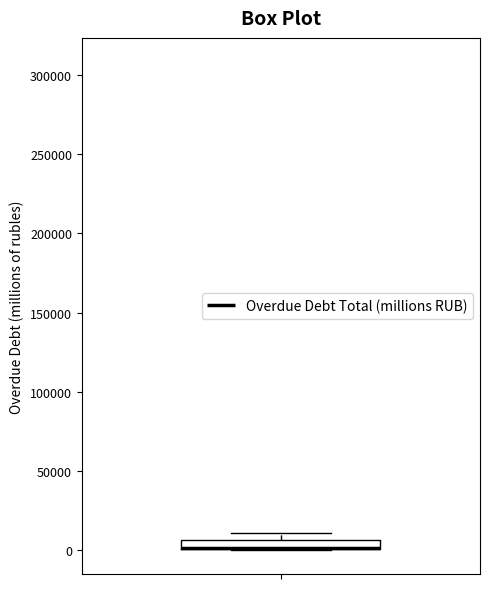

Where is the lower edge of the box on the y-axis? The values are not printed on the chart, so give them approximately, as read against the axis.

0